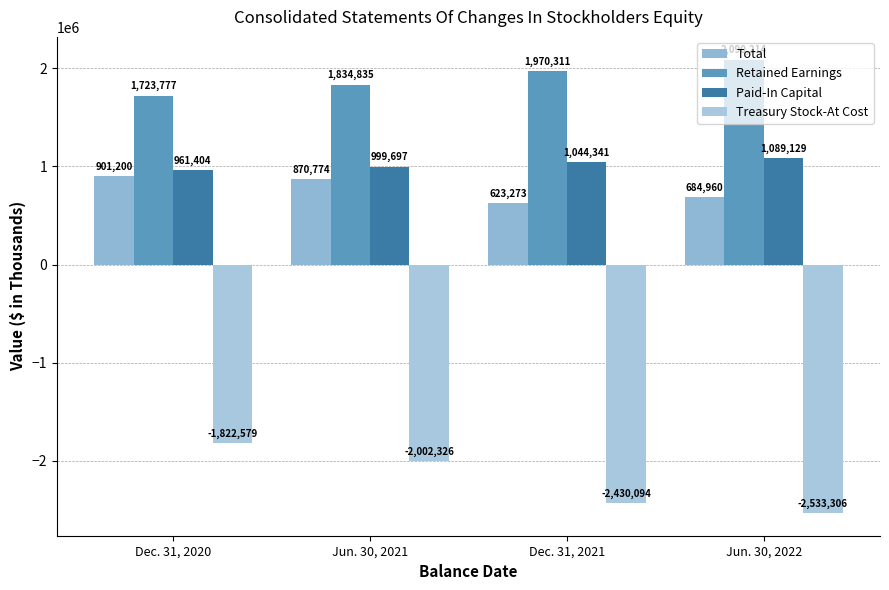

How many bars are there in total?

16